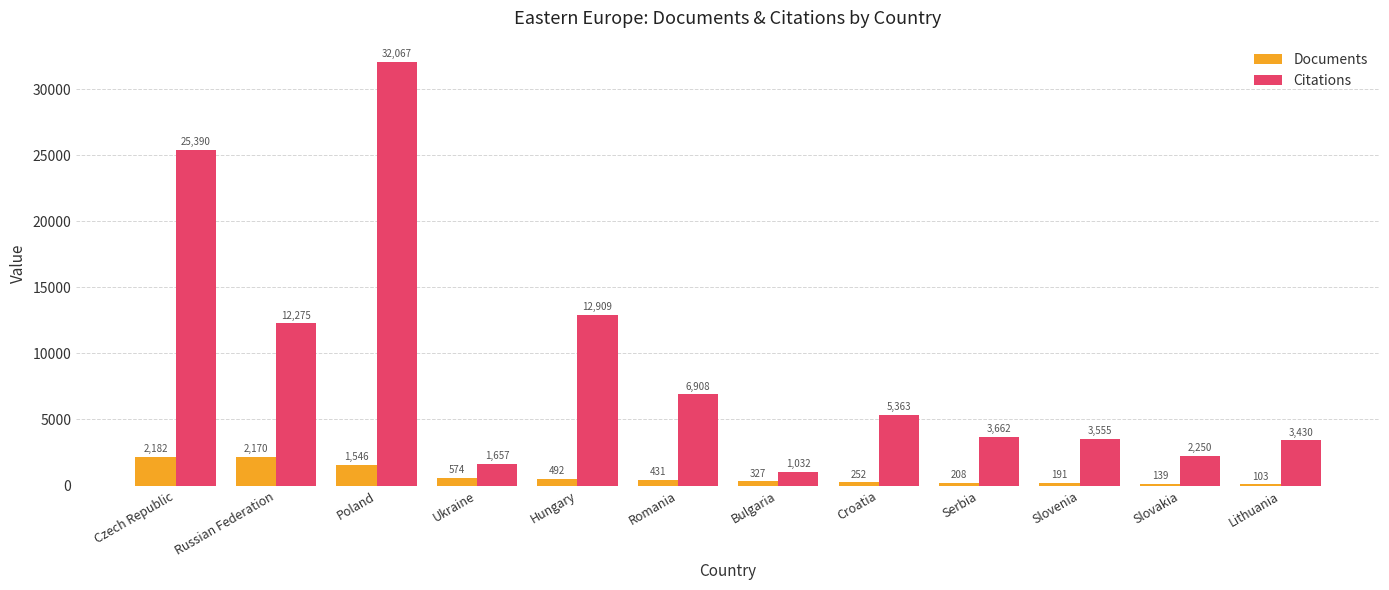

True or false: Citations has a value of 12909 at Hungary.

True